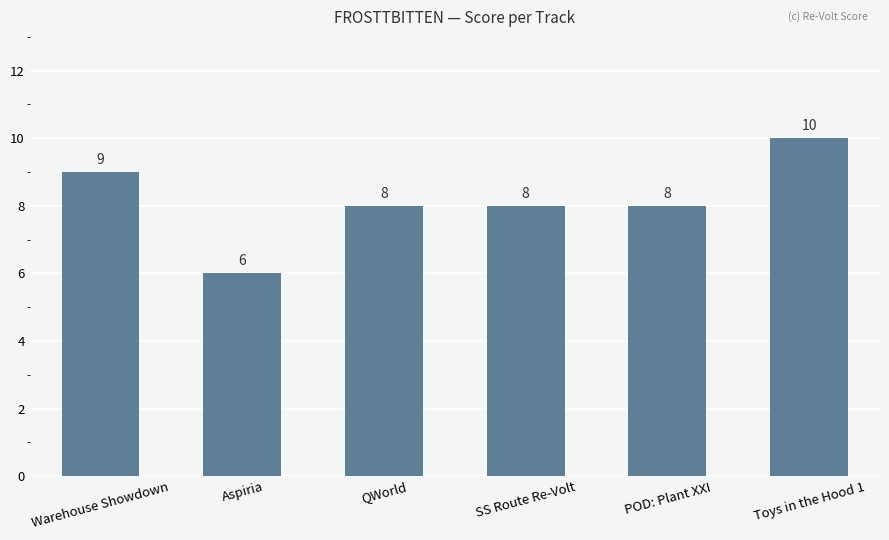

What value does the data have at Aspiria?

6